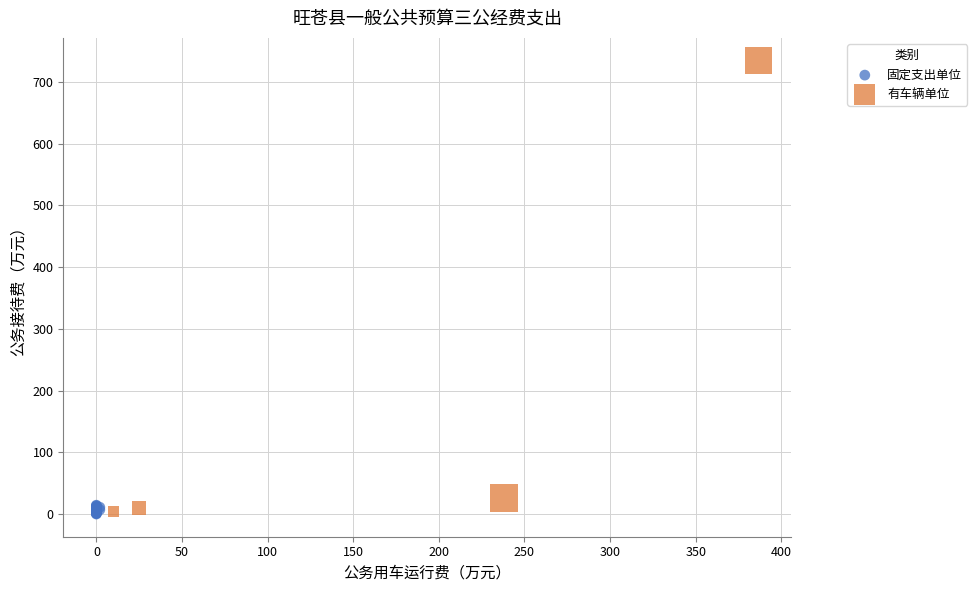

What are all the series names shown in the legend?

固定支出单位, 有车辆单位